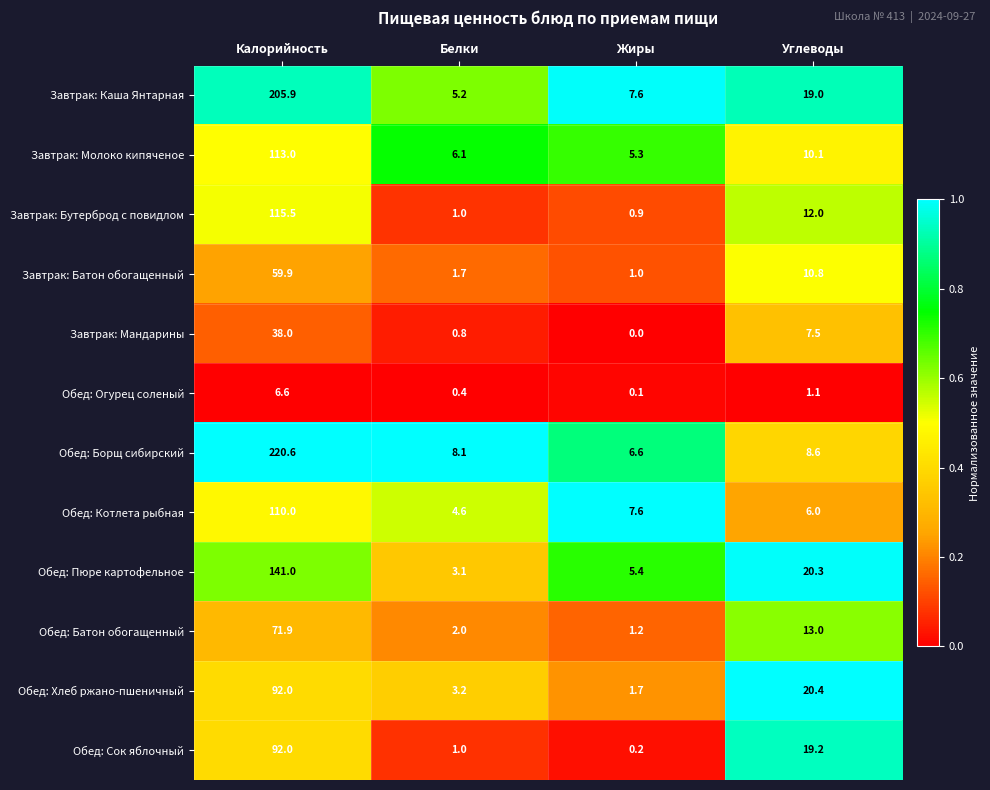

List the labels in order of Завтрак: Батон обогащенный value, largest first.

Калорийность, Углеводы, Белки, Жиры